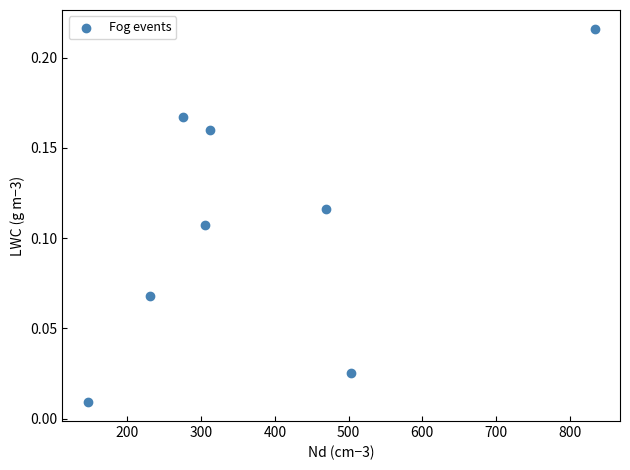

What is the average X value?

384.6